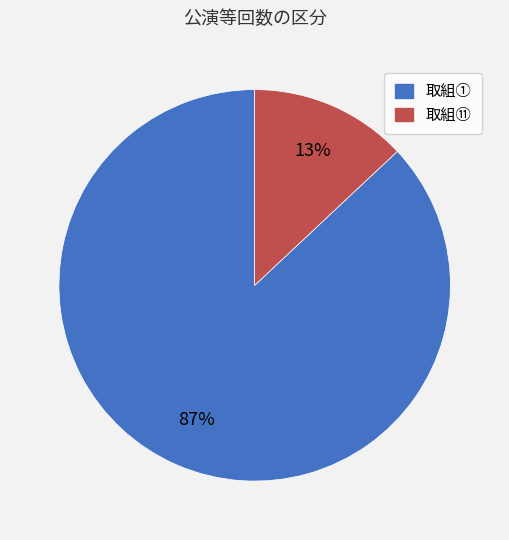

How many segments does this pie chart have?

2